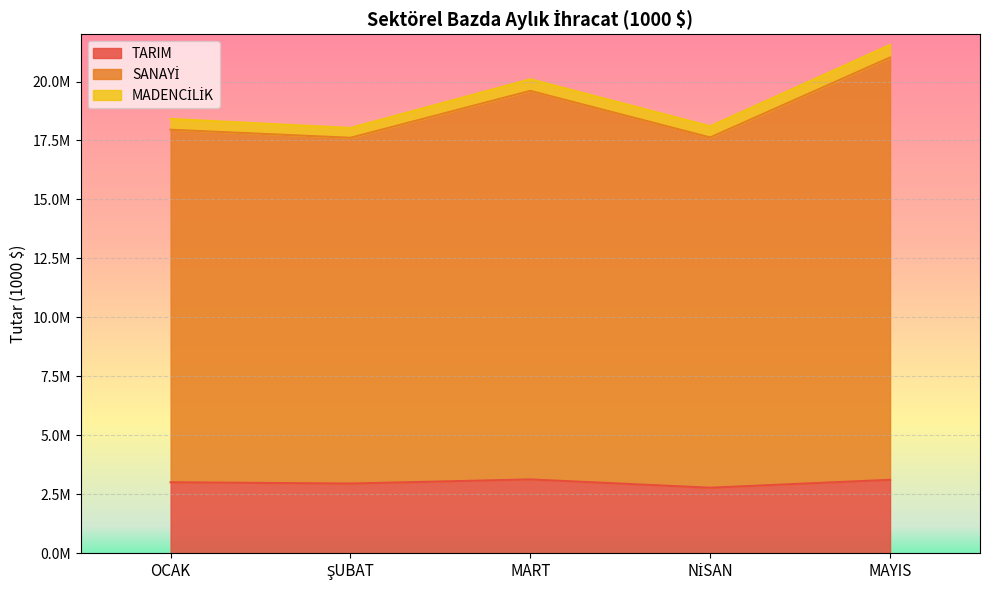

What is the lowest value of the TARIM series?

2778933.0